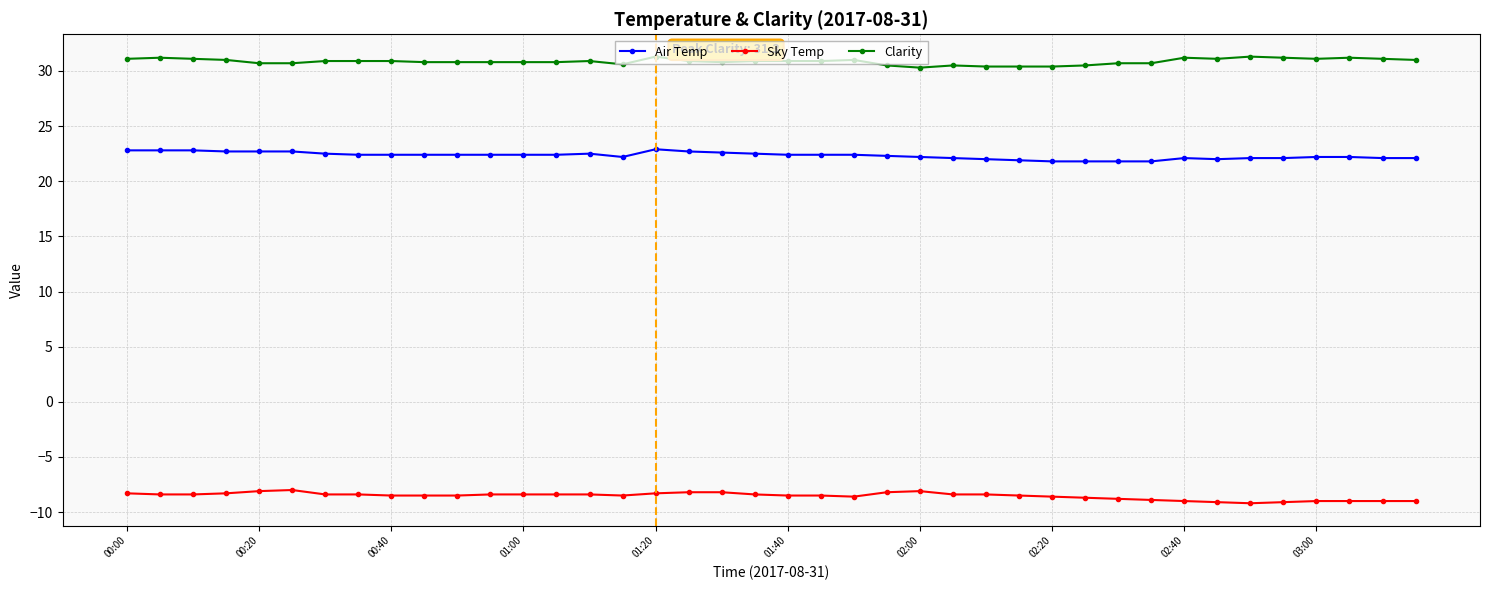

Which series has the largest total across all categories?

Clarity